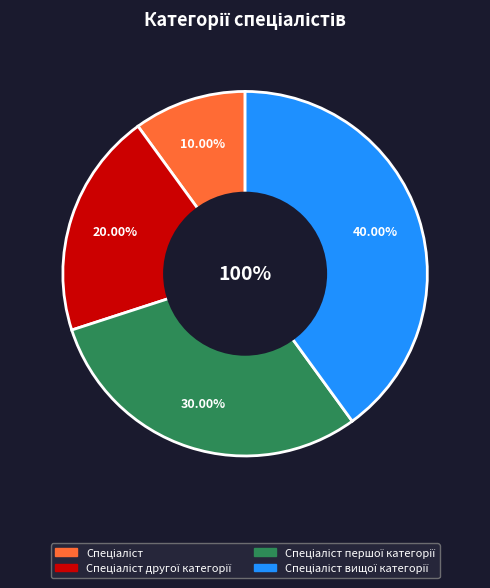

Does Спеціаліст другої категорії account for over 50% of the chart?

No